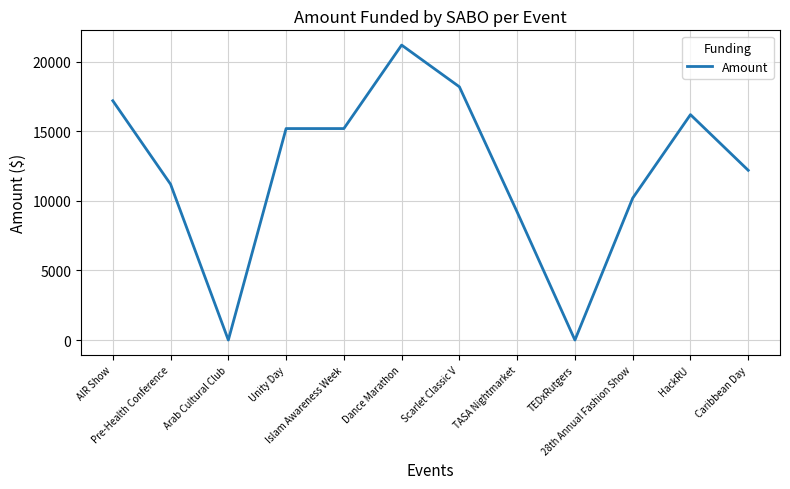

What is the difference between the maximum and minimum values?

21200